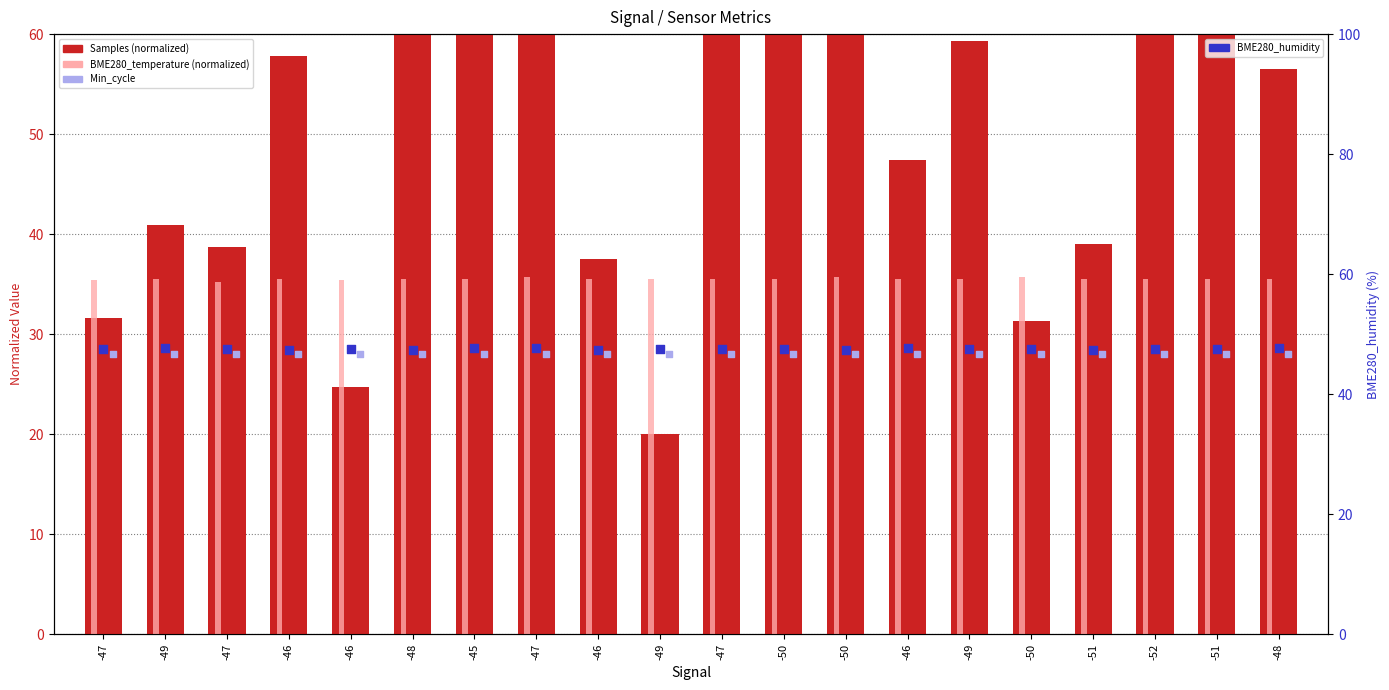

Which series contains the lowest Y value?

Samples